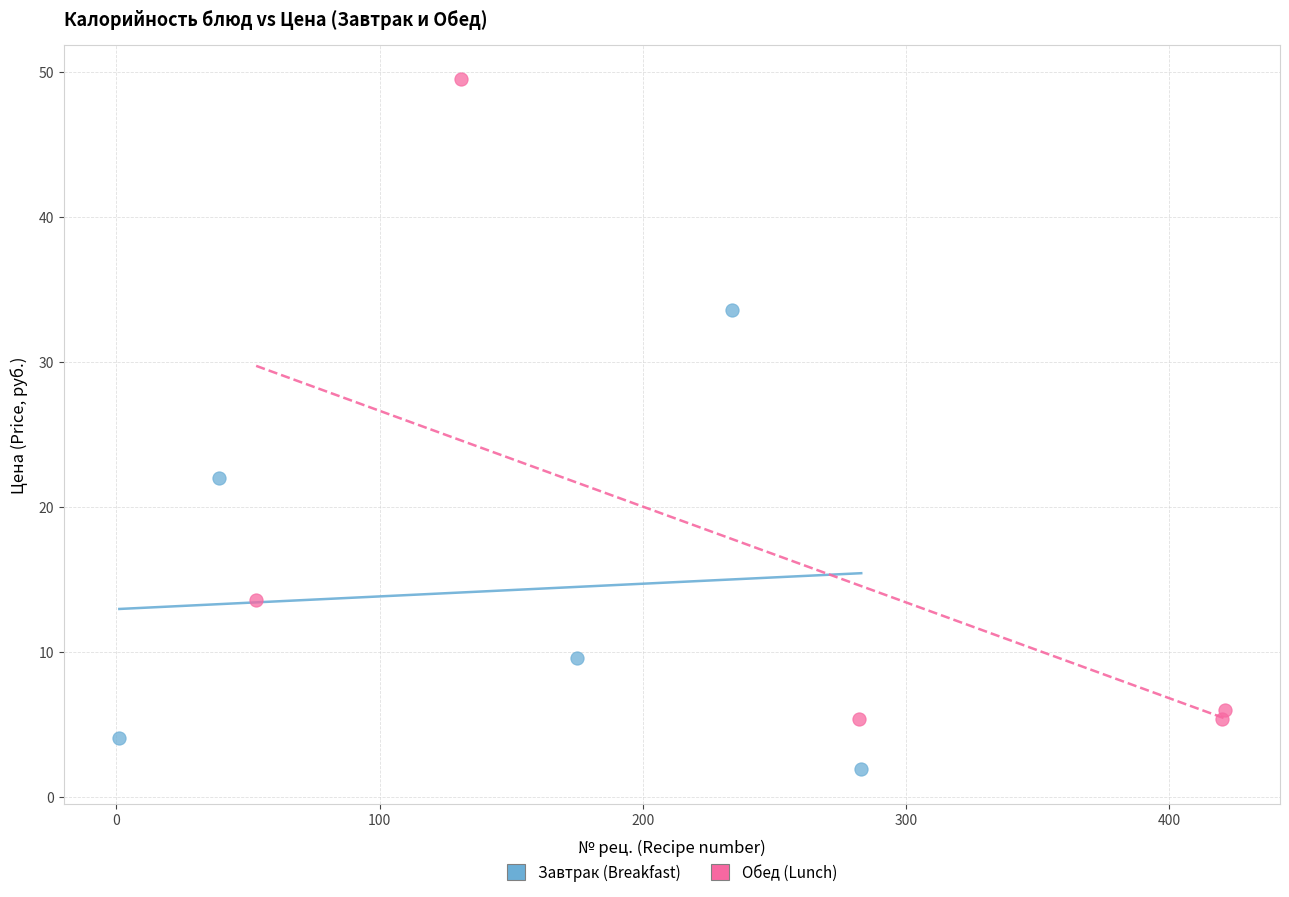

Which series reaches the minimum Y coordinate?

Завтрак (Breakfast)